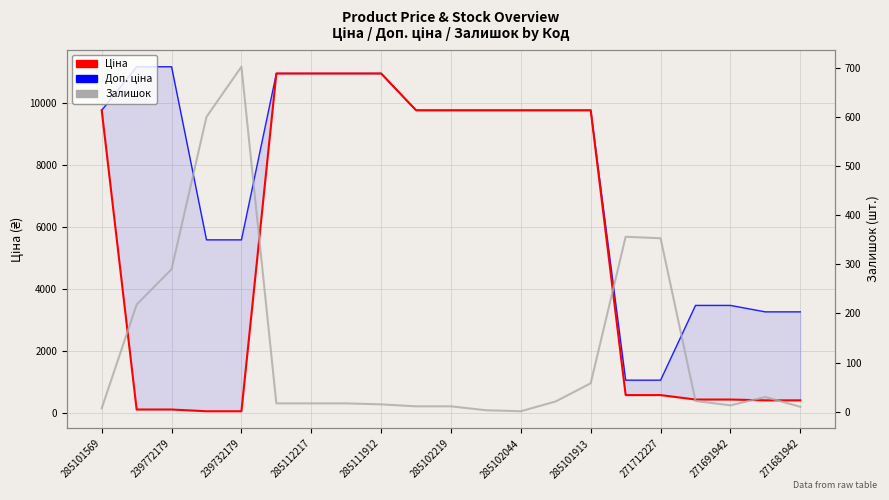

What is the minimum value shown in the chart?

1.0